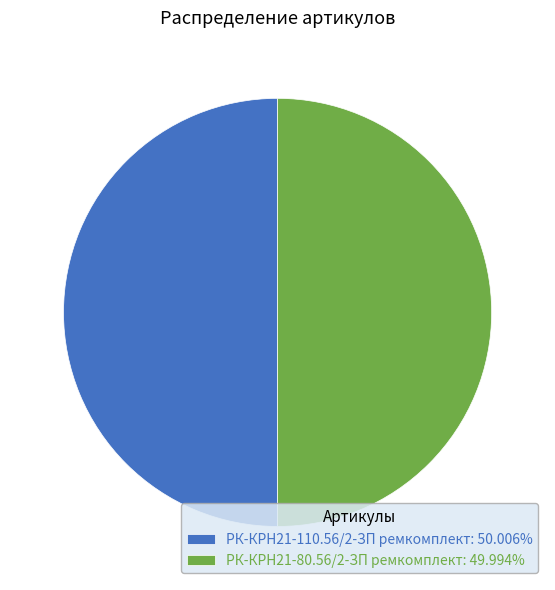

Combined, do РК-КРН21-80.56/2-ЗП ремкомплект: 49.994% and РК-КРН21-110.56/2-ЗП ремкомплект: 50.006% account for over 50%?

Yes